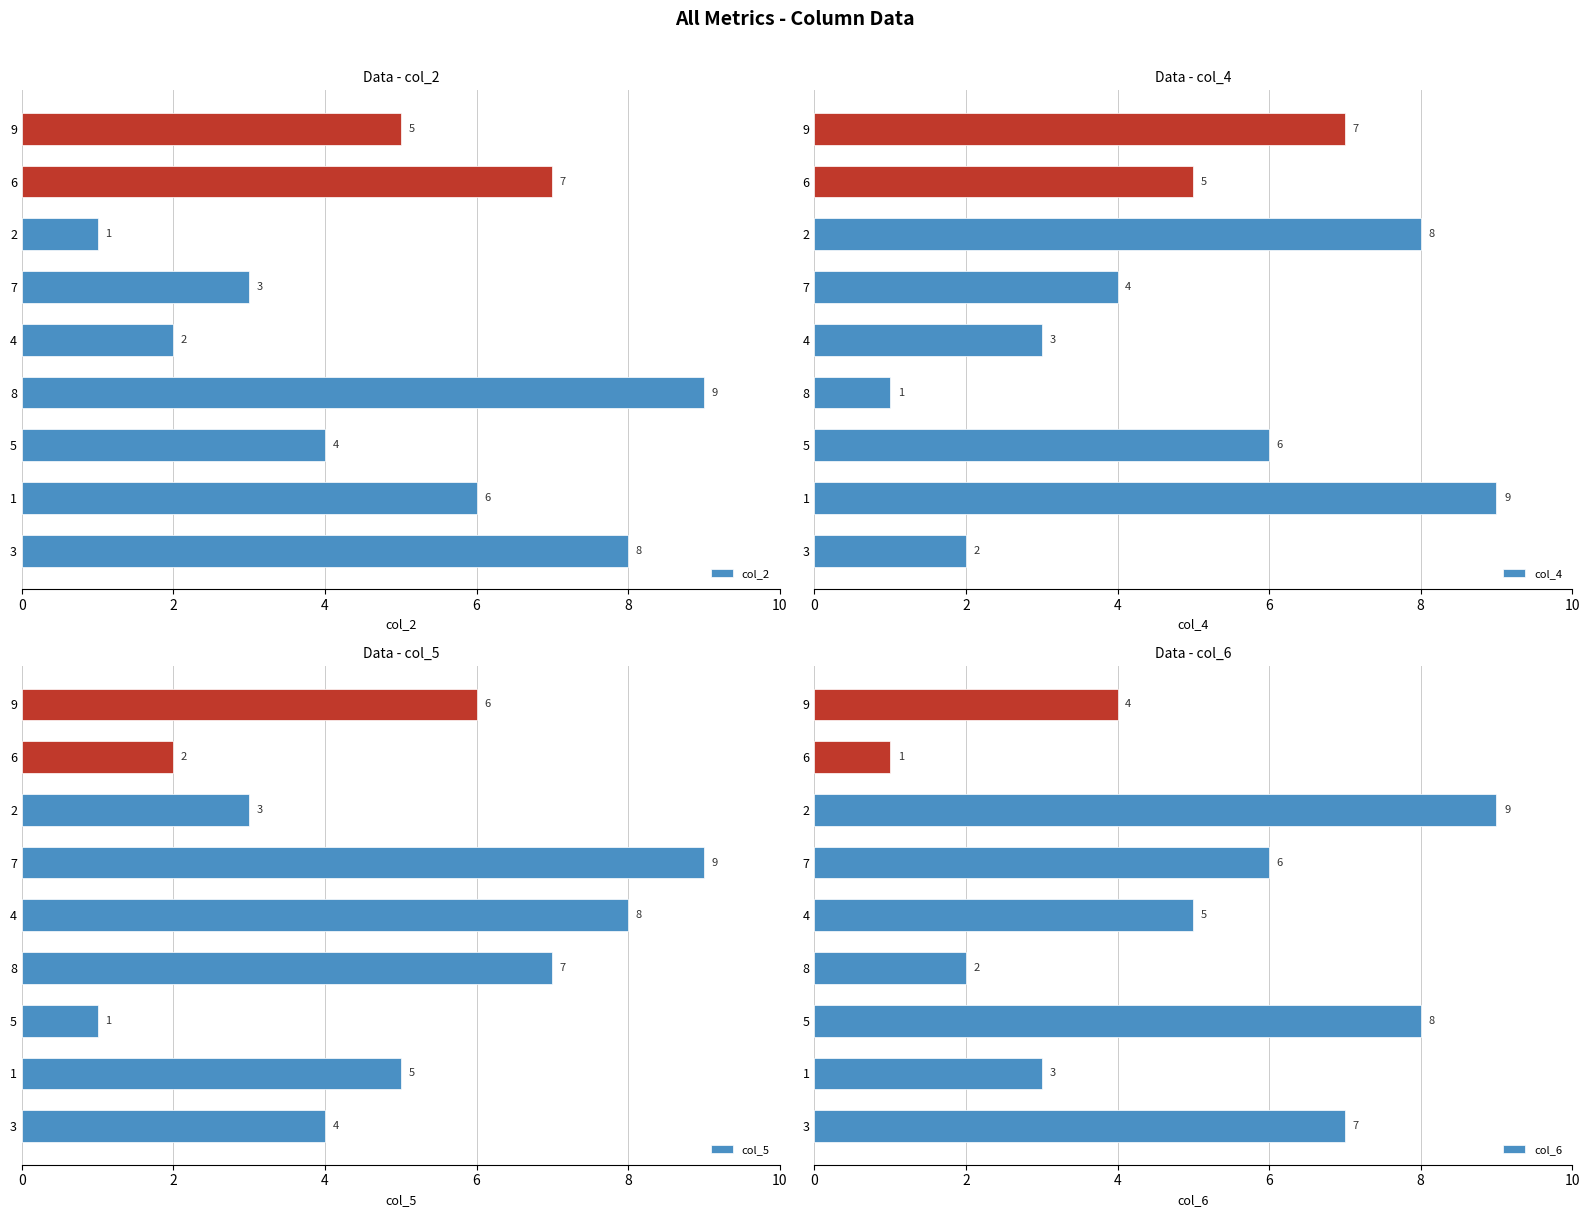

At which label does col_2 reach its peak?

8